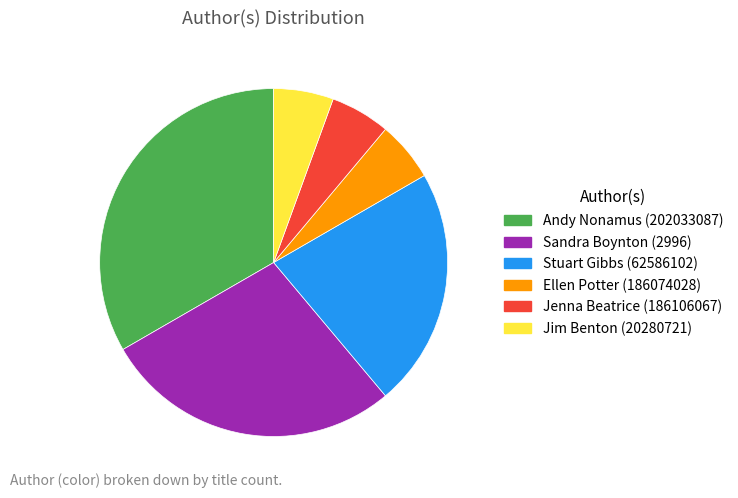

How many segments does this pie chart have?

6